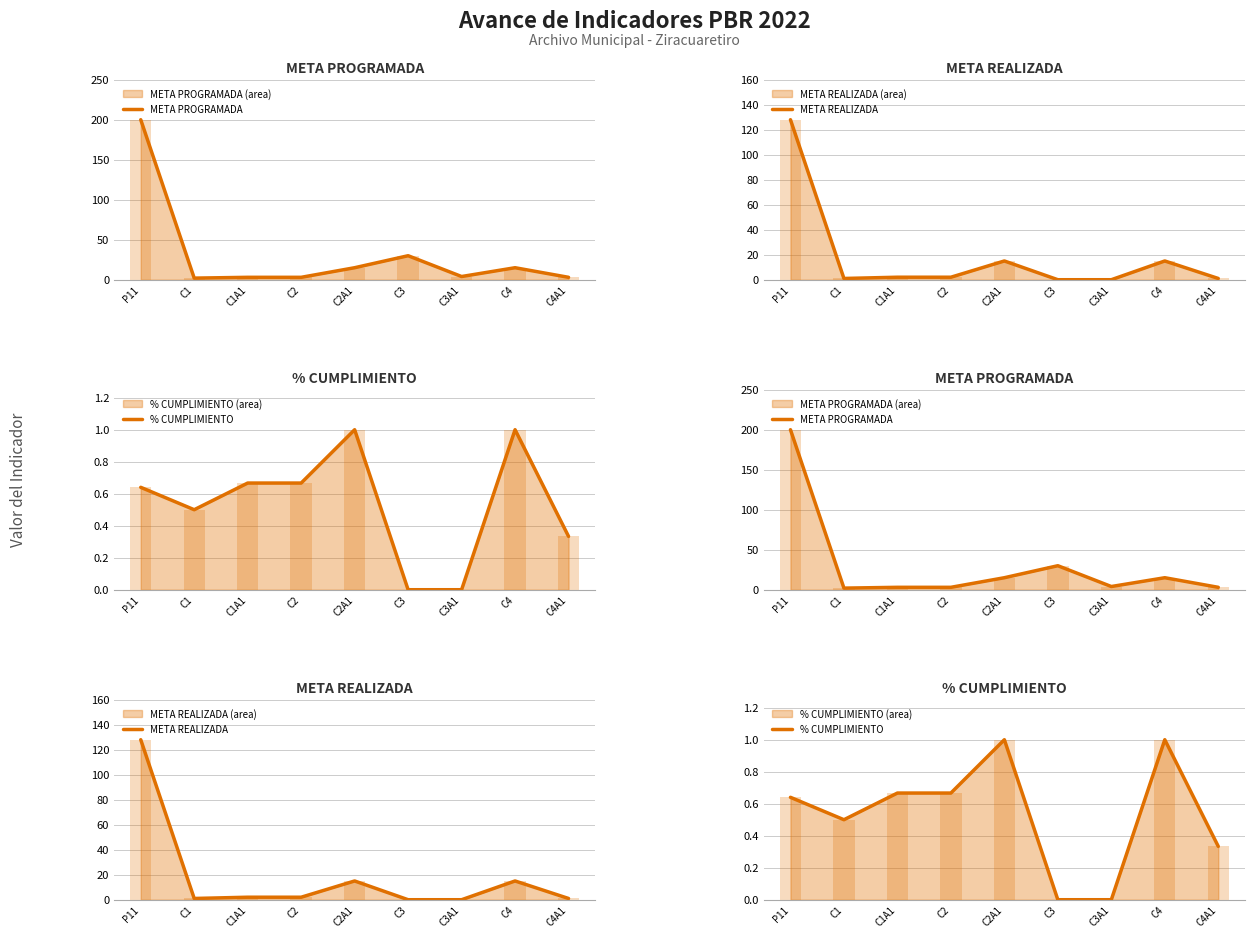

List the series in order of their peak value, highest first.

META PROGRAMADA, META REALIZADA, % CUMPLIMIENTO